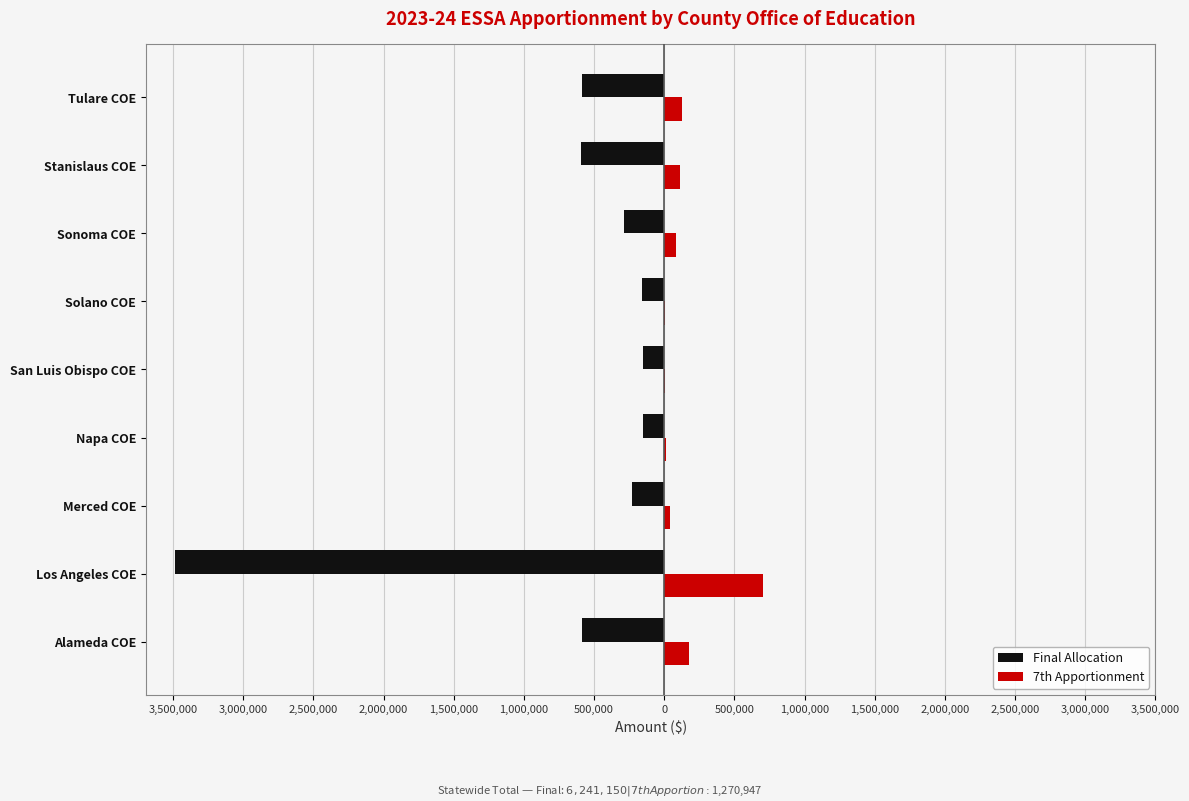

What are all the series names shown in the legend?

Final Allocation, 7th Apportionment